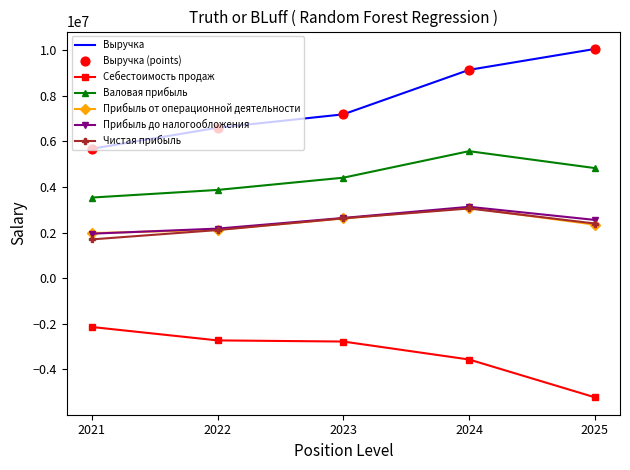

What is the spread (max minus min) of values at 2022?

9329746.0